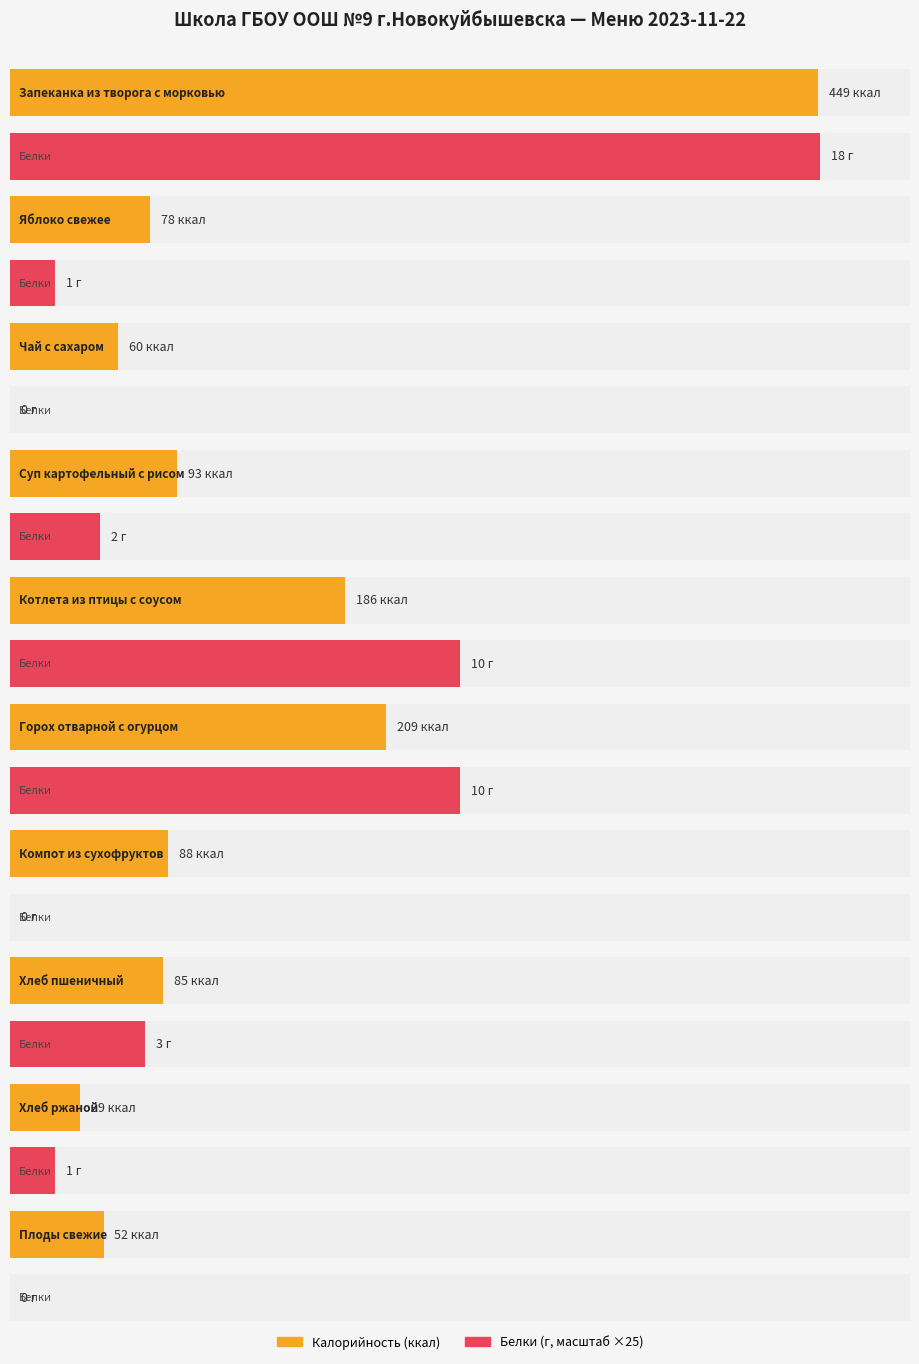

The Белки series shows 1 at Яблоко свежее. True or false?

True